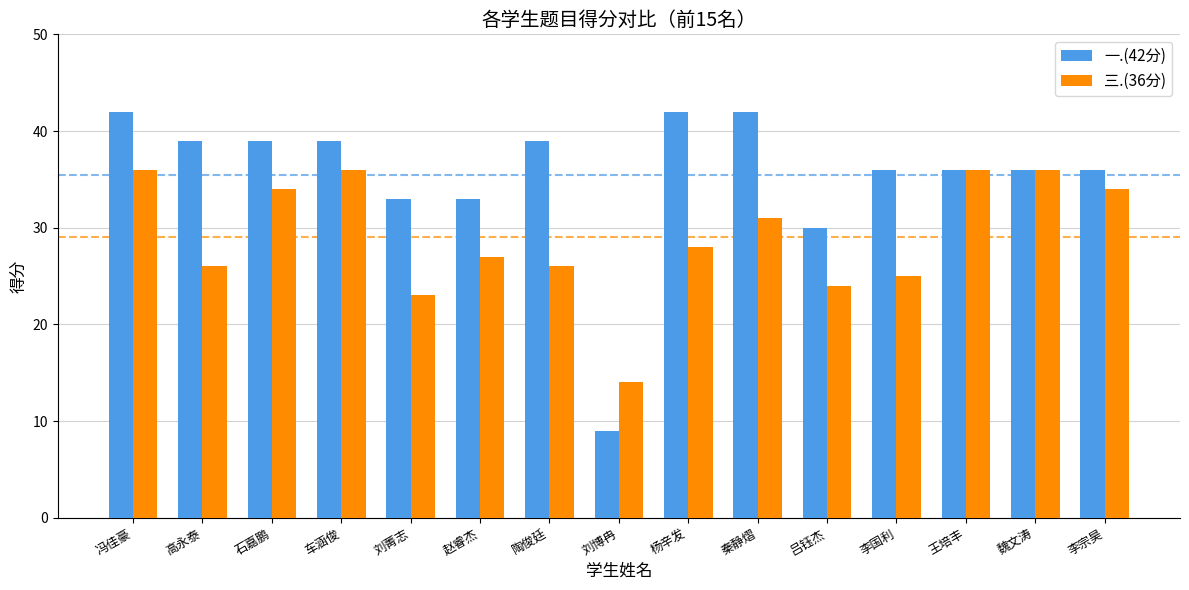

Does the chart contain stacked bars?

No